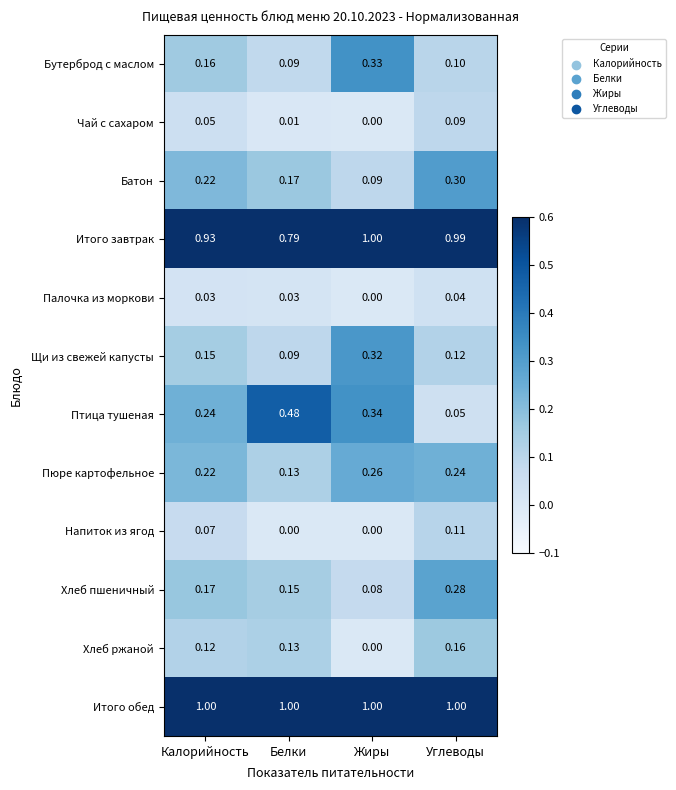

Which category has the highest value in the Итого завтрак series?

Жиры